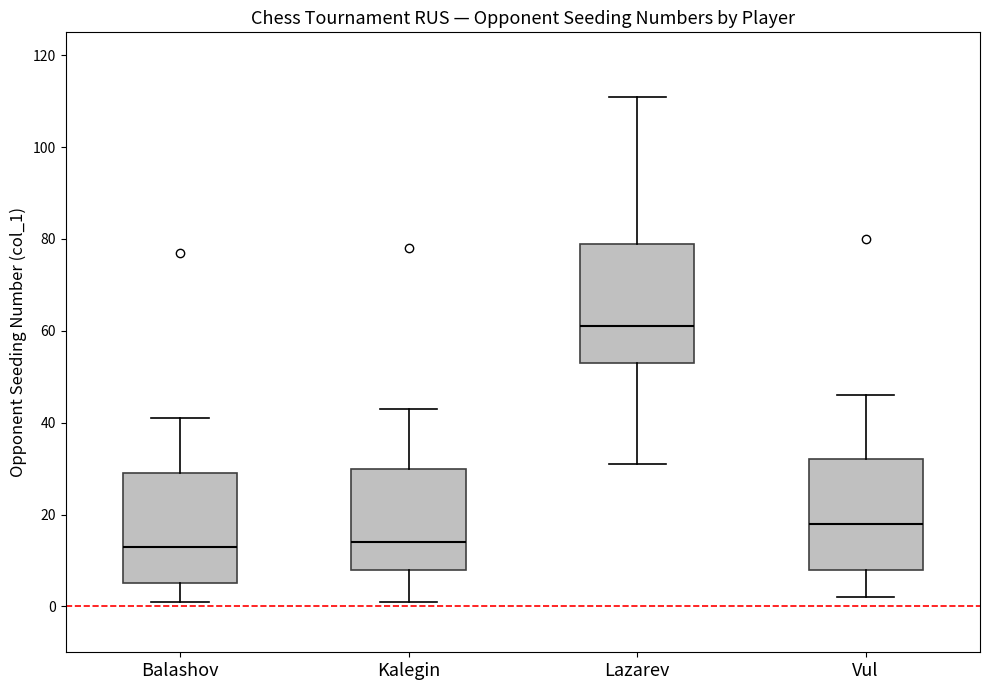

Where does the median line of the box for Balashov sit on the y-axis? The values are not printed on the chart, so give them approximately, as read against the axis.

14